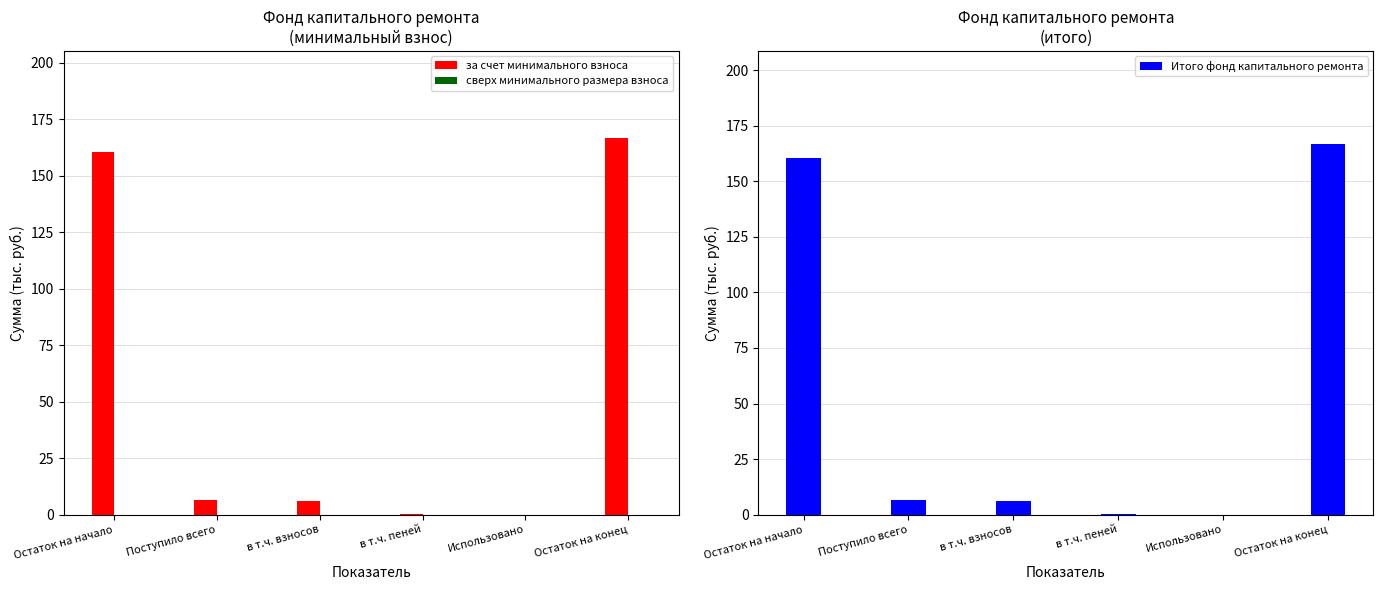

At how many categories does at least one series exceed 6?

4